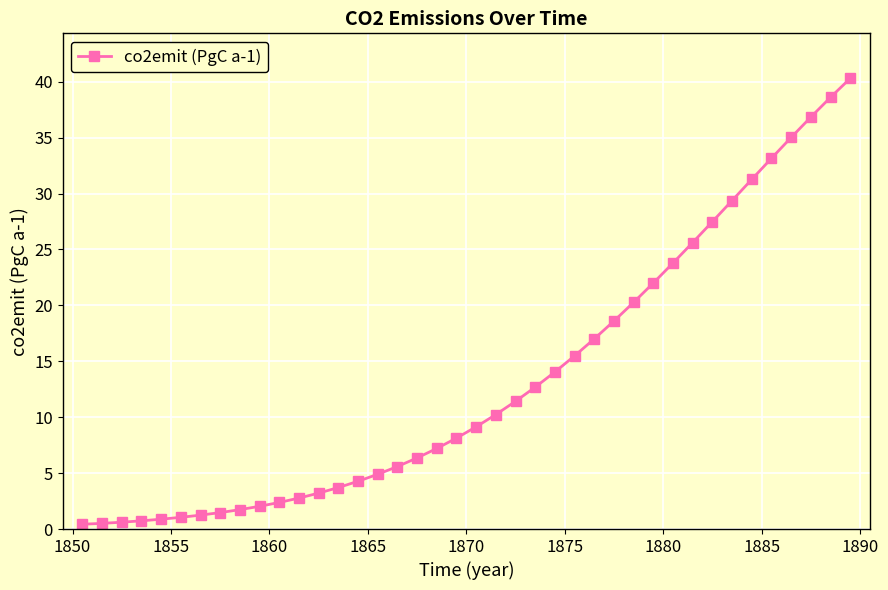

What is the value of the 8th point from the left?

1.5